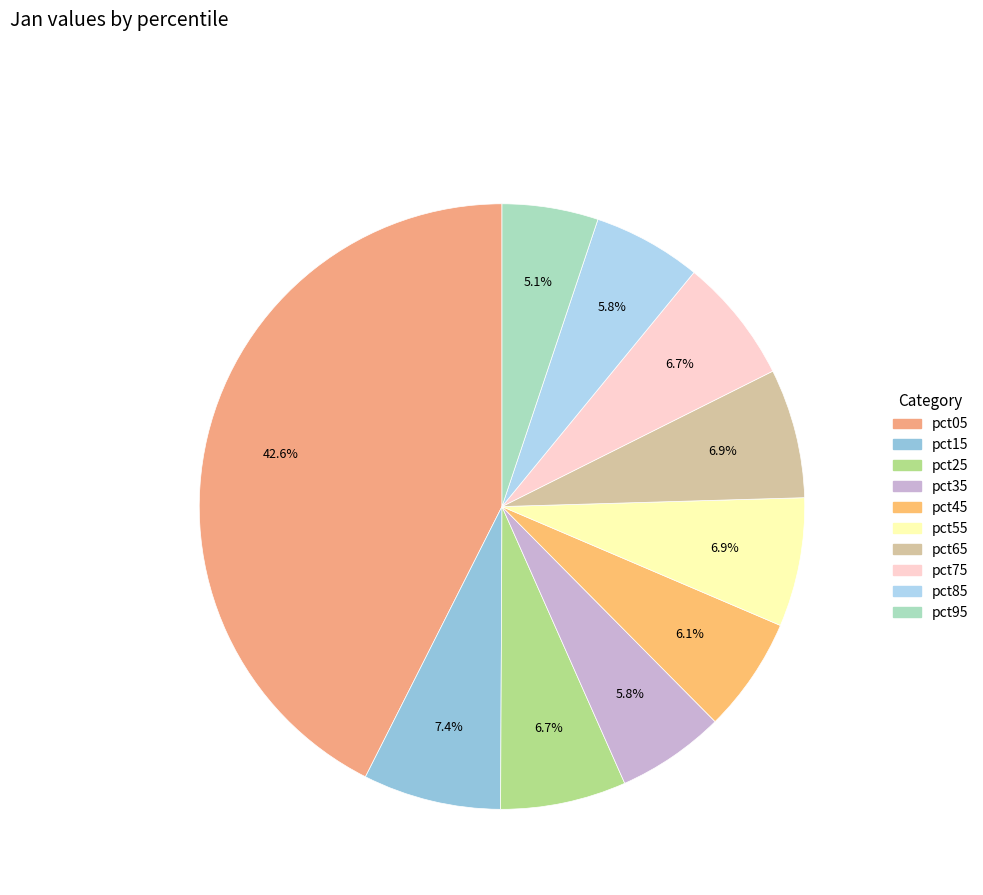

Is it true that pct75 is 13% of the pie?

False